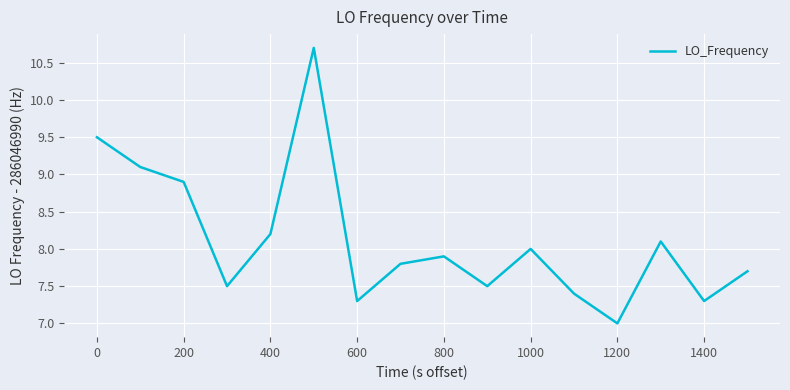

What is the smallest value displayed?

7.0